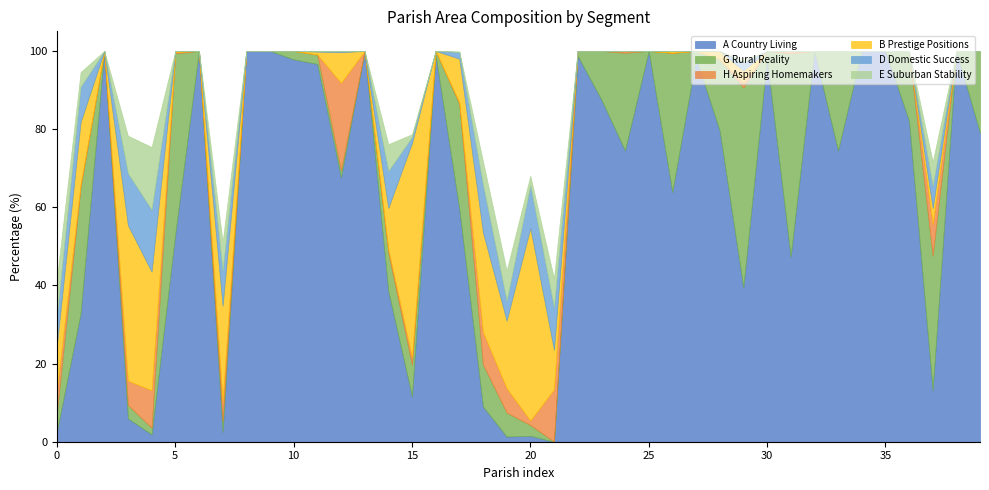

Which category has the lowest value across all series?

21